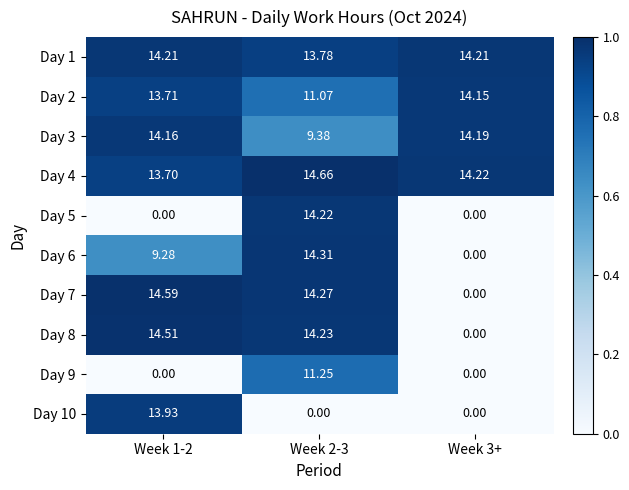

At how many categories does at least one series exceed 0?

3